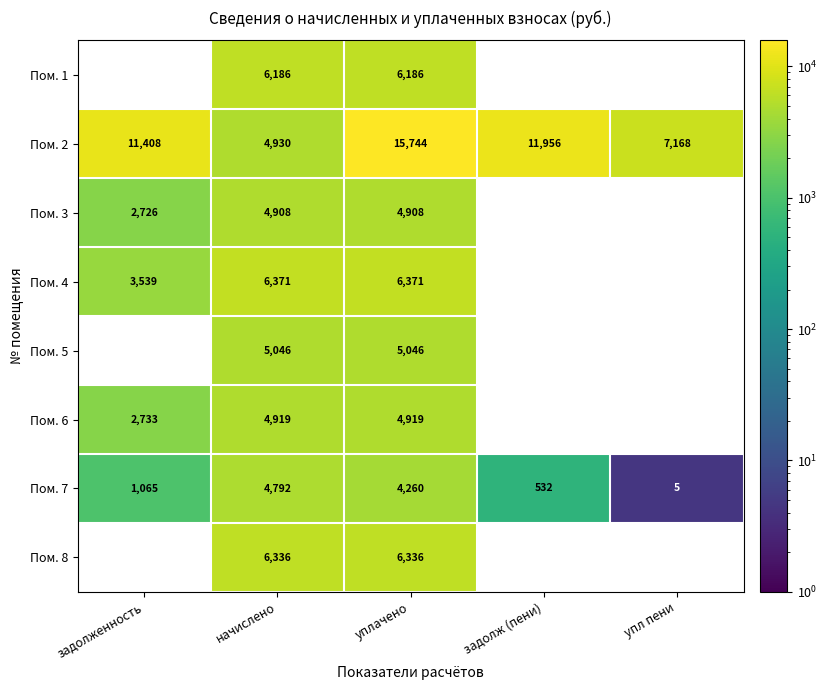

Is it true that Пом. 5 equals 5046 at уплачено?

True